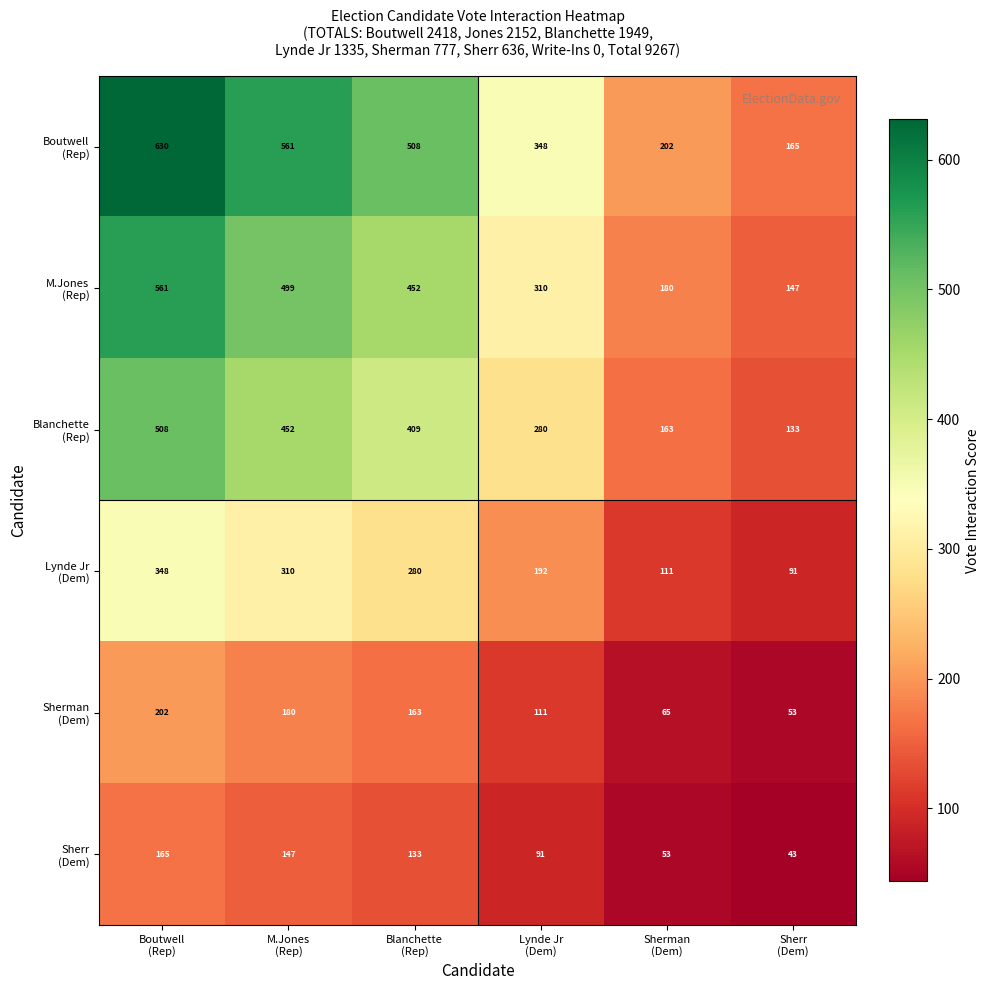

At how many categories does at least one series exceed 398?

3